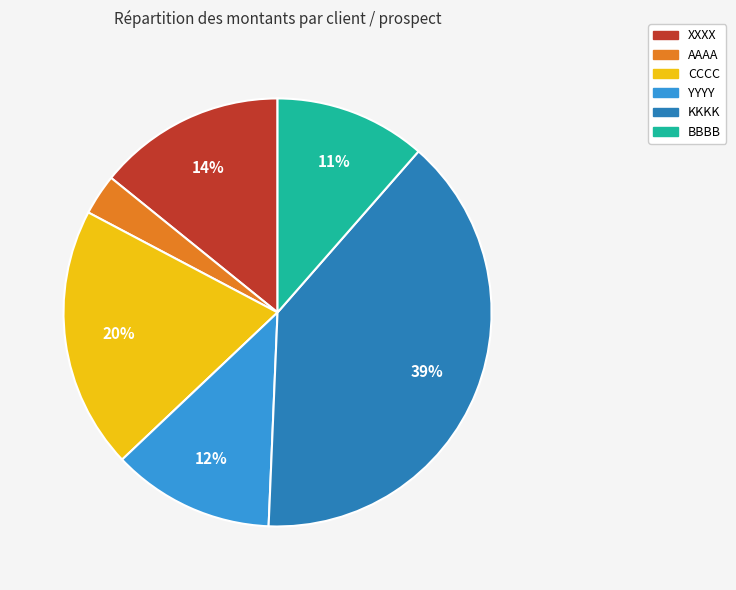

To the nearest percent, what is the average slice percentage?

17%